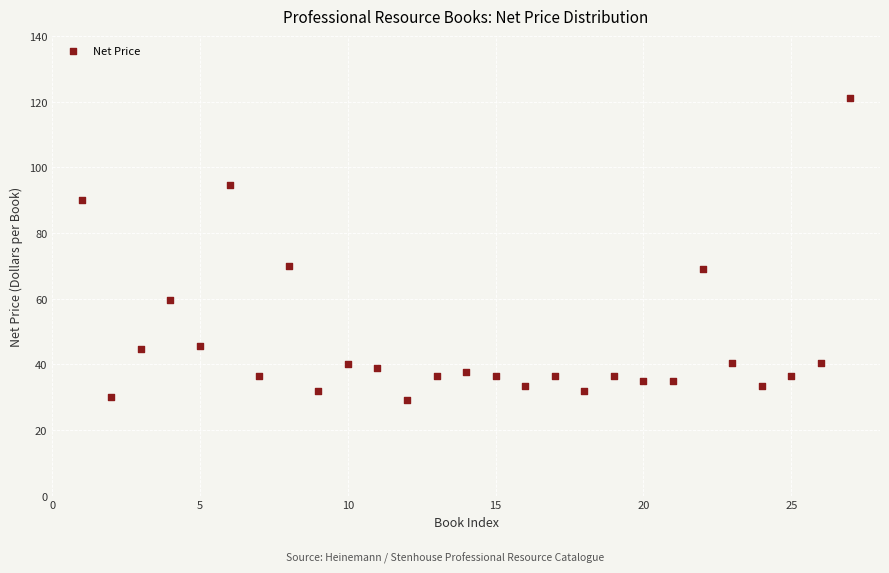

What is the range of Y values (max minus min)?

92.0